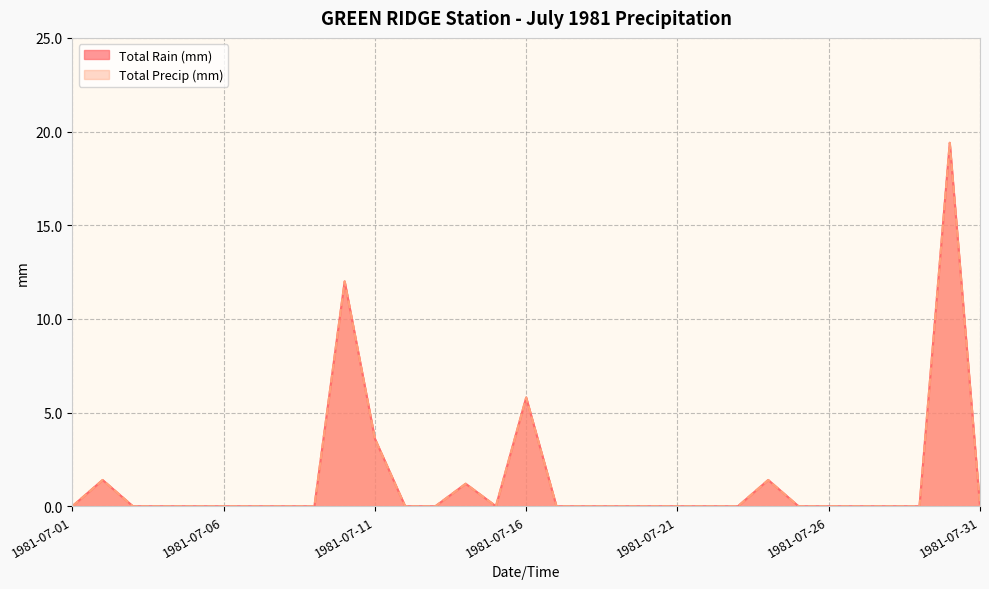

How many lines are shown in the chart?

2